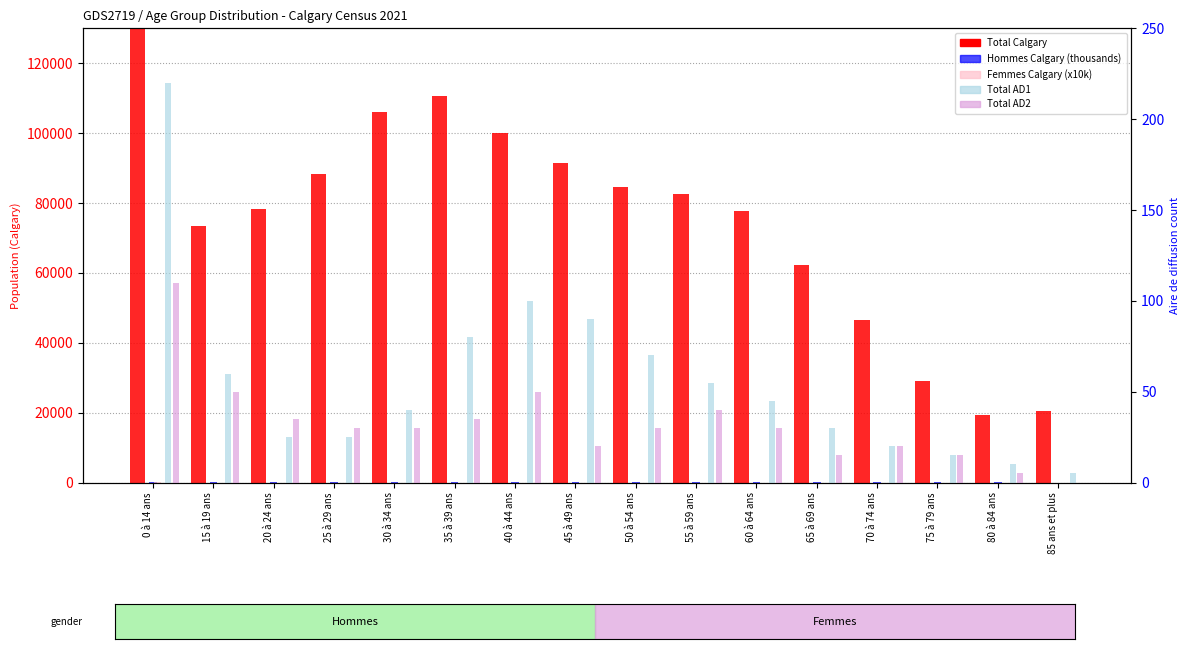

What is the value of the Hommes Calgary (thousands) bar at the 14th from the left?

13.5